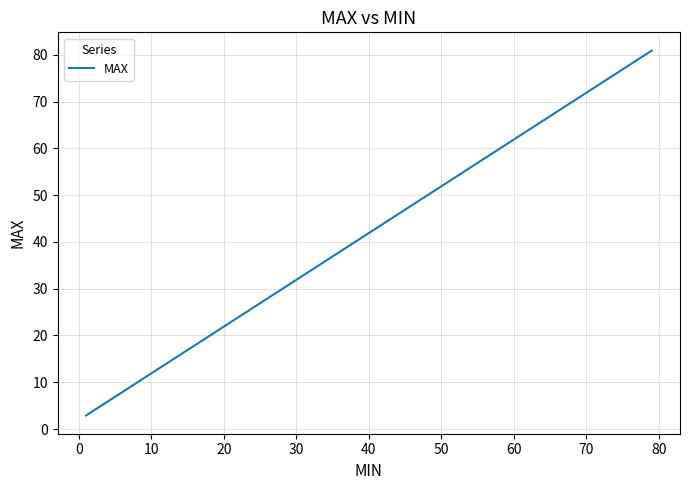

What is the smallest value displayed?

2.9